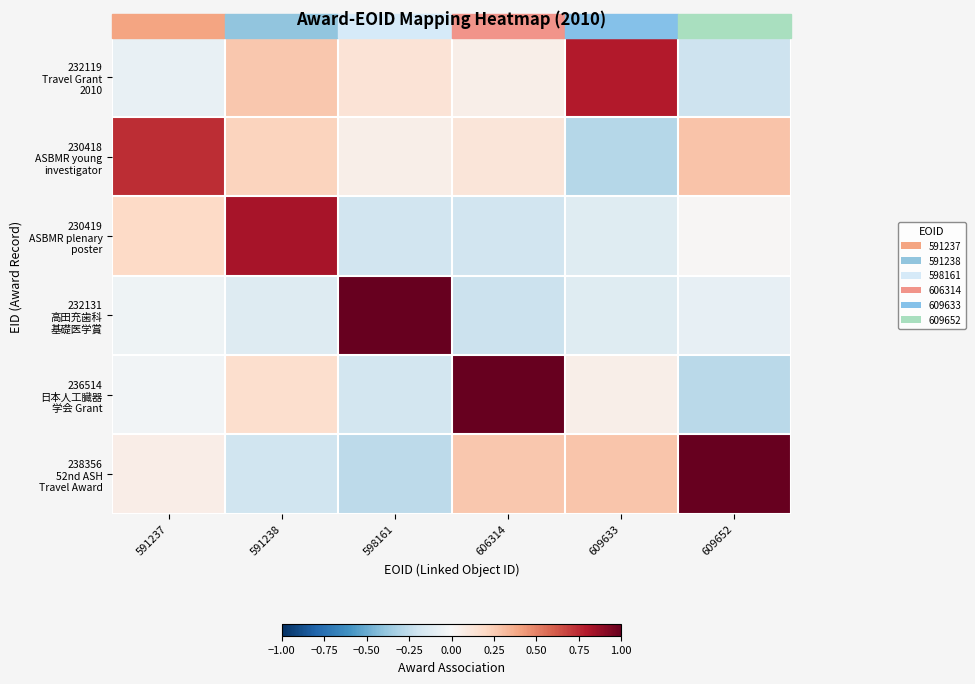

Which label corresponds to the largest value in the chart?

609652